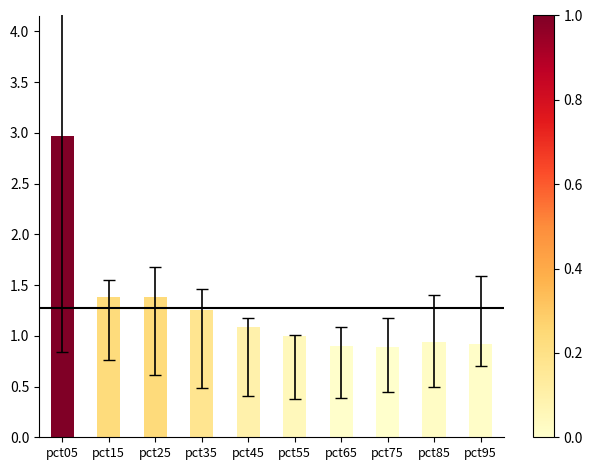

What is the change in value from pct05 to pct35?

-1.7